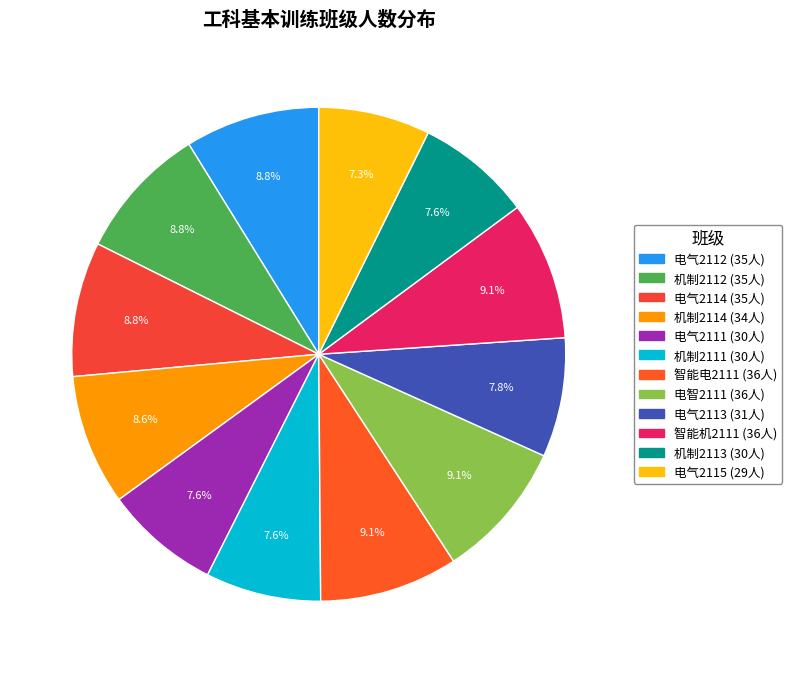

Count the number of slices in the pie.

12